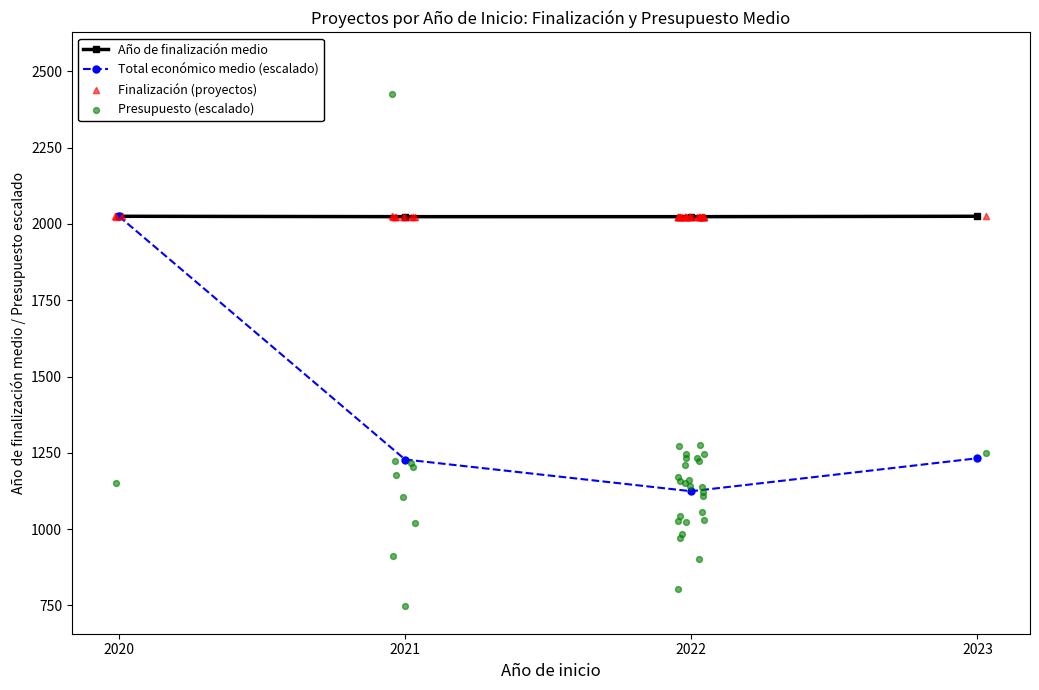

What is the value of the Año de finalización medio point at the 2nd from the left?

2023.8